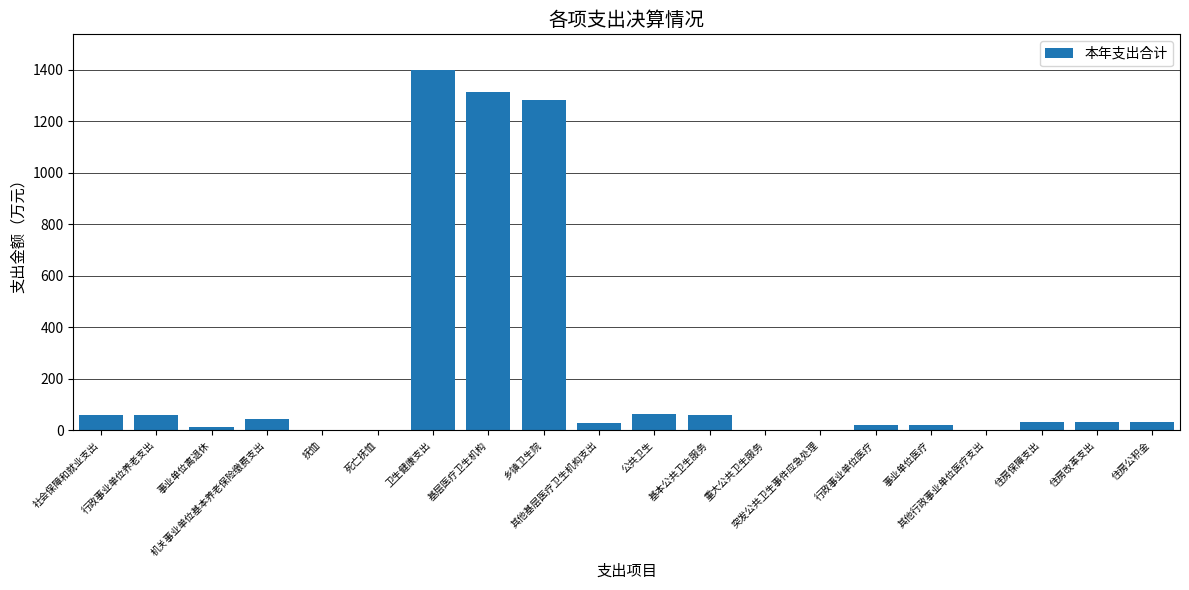

Where is the data nearest to the value 699?

乡镇卫生院